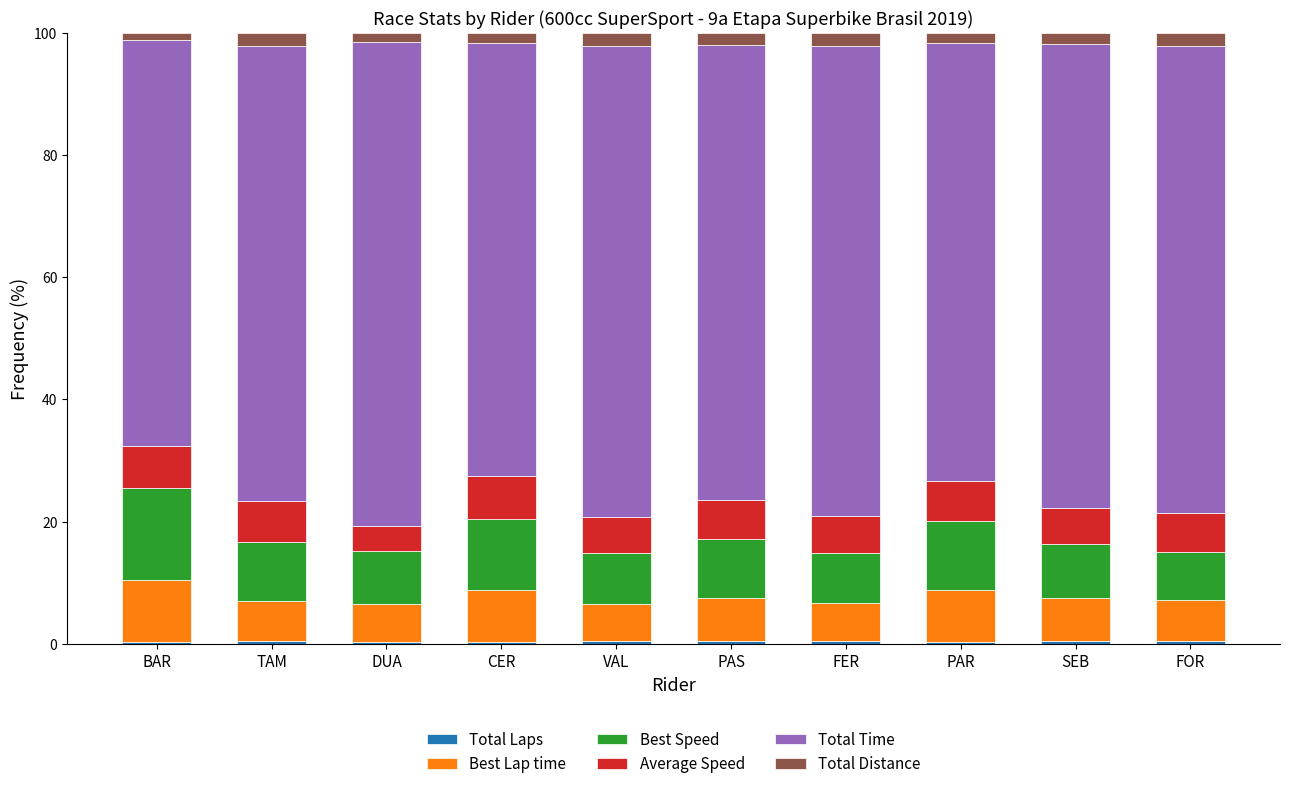

True or false: Total Time has a value of 77.0 at VAL.

True